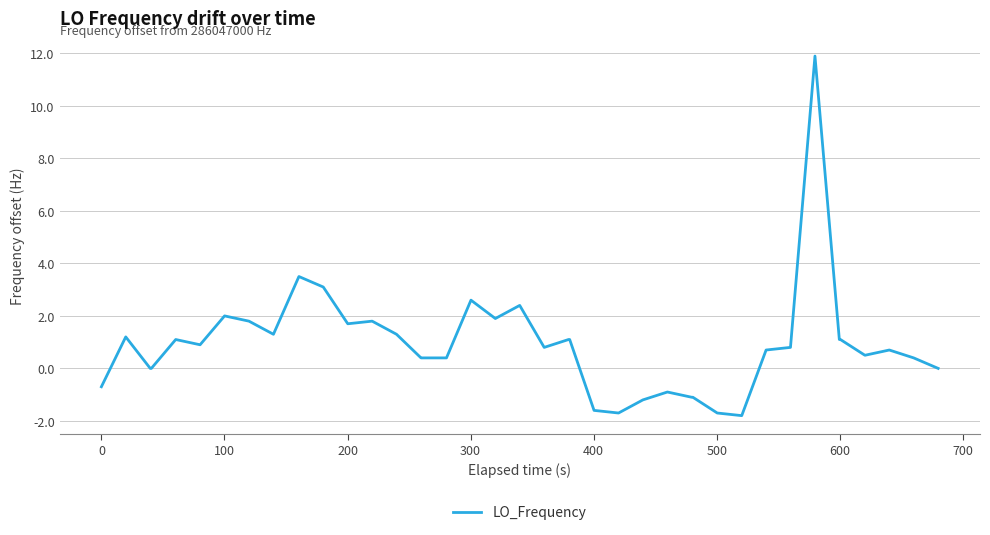

What is the difference between the maximum and minimum values?

13.7